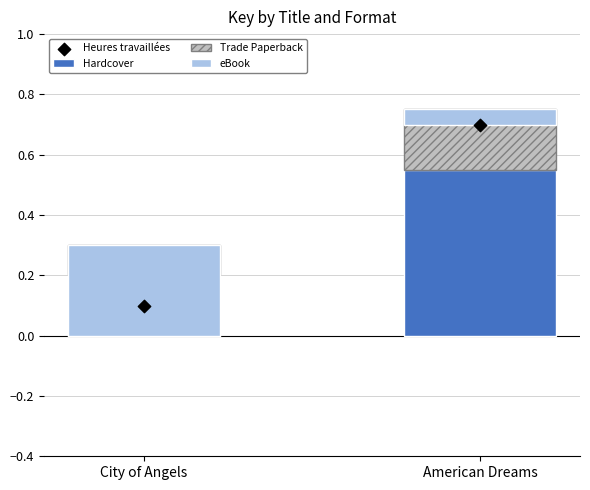

Which series has the largest Y range (max minus min)?

Heures travaillées